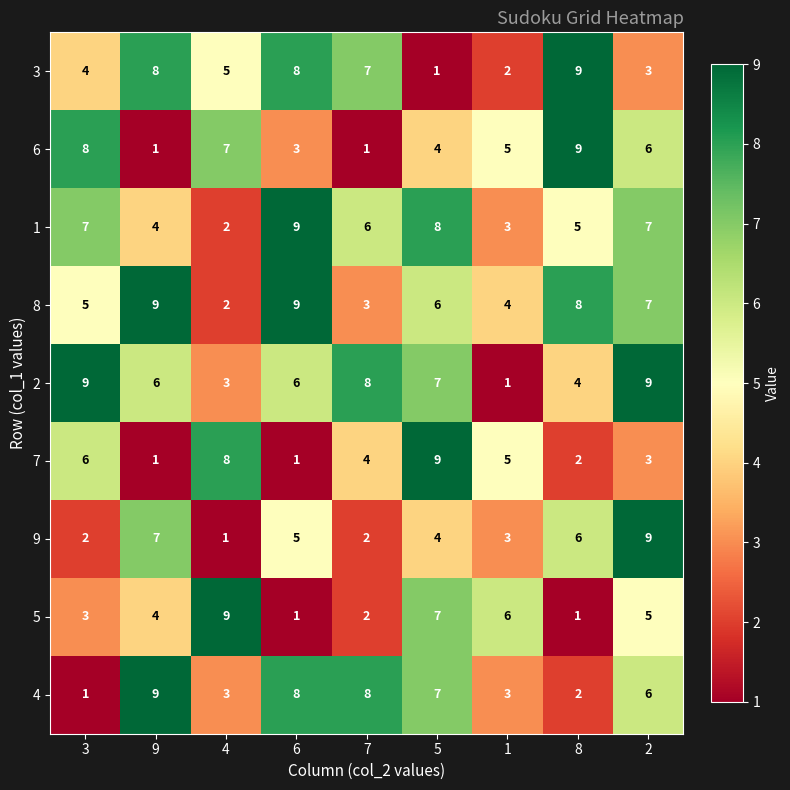

Between 7 and 1, which series saw the biggest shift?

2